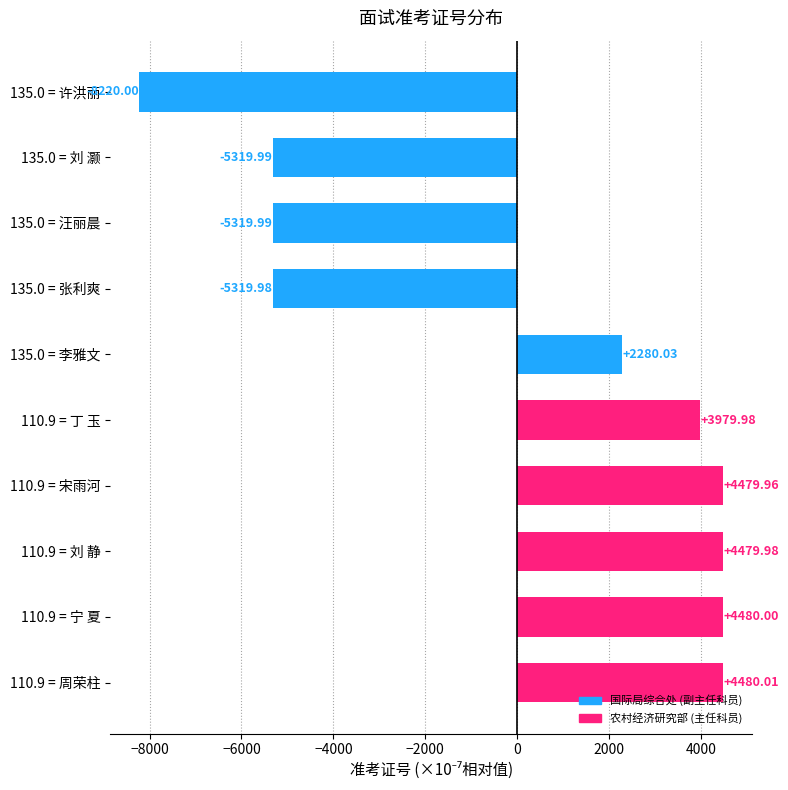

What is the ratio of the value at 110.9 = 宁 夏 to the value at 110.9 = 周荣柱?

1.0